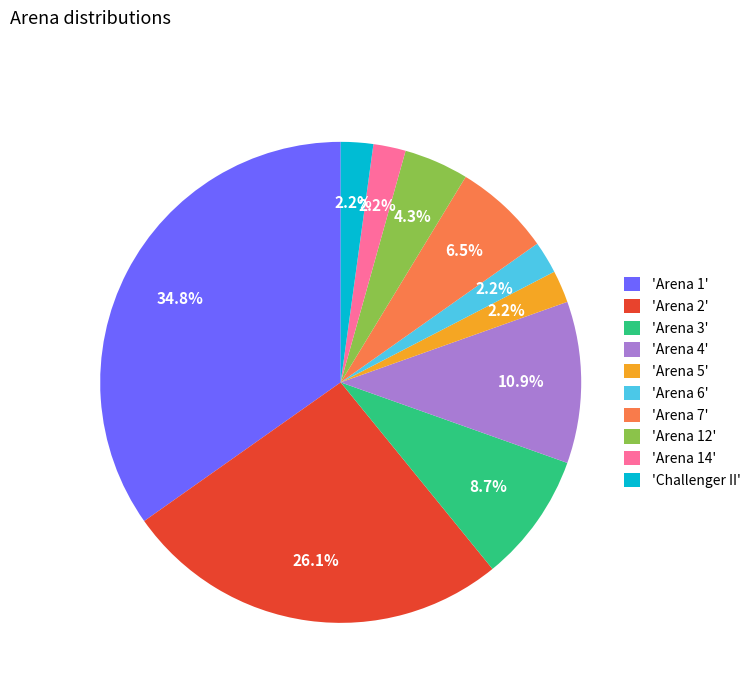

Which slice is the largest?

'Arena 1'